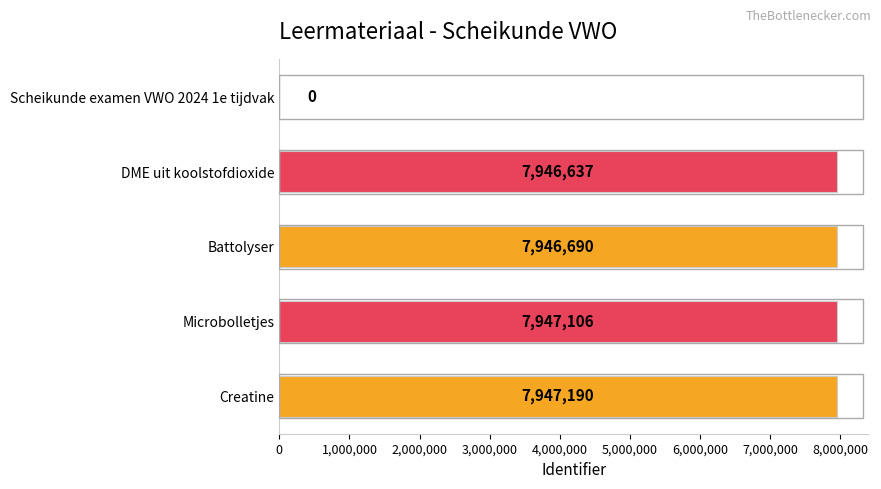

Where is the data nearest to the value 3973595?

DME uit koolstofdioxide